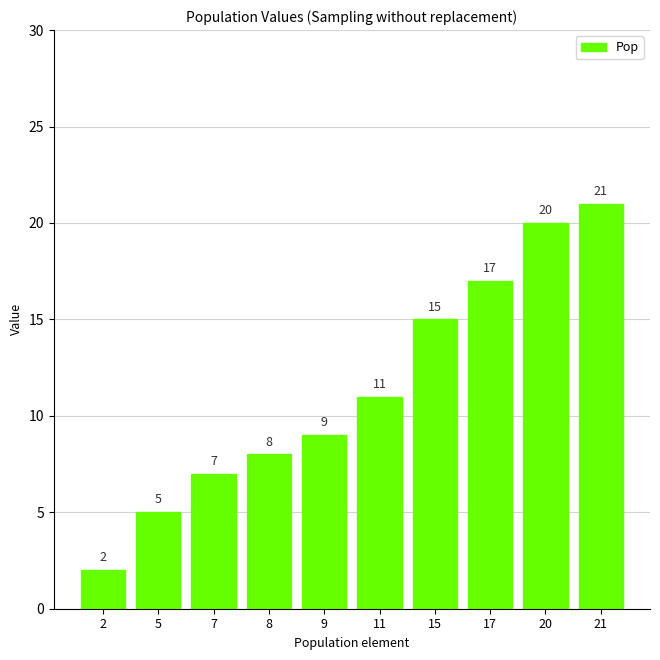

What is the sum of all values?

115